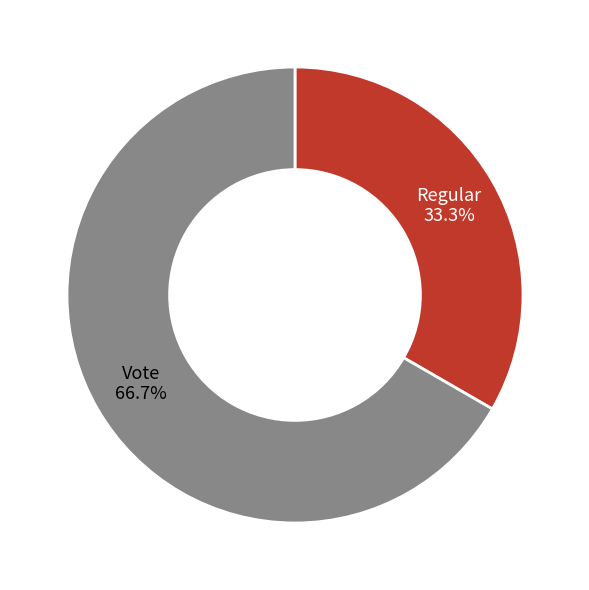

Rank the categories by value from lowest to highest.

Regular, Vote